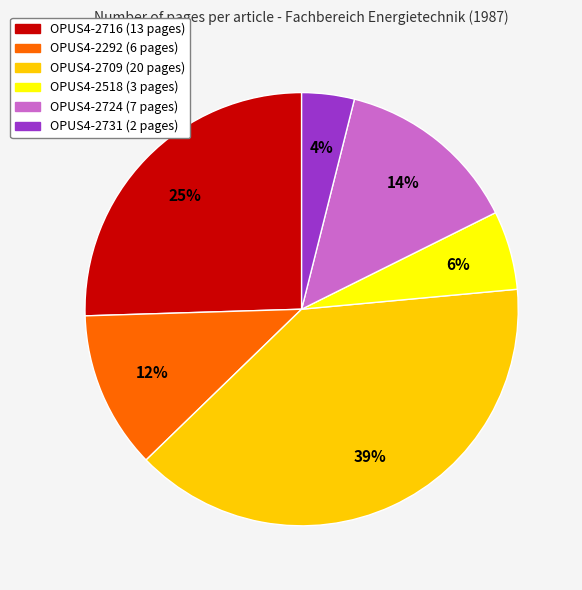

Between OPUS4-2724 and OPUS4-2731, which is larger?

OPUS4-2724